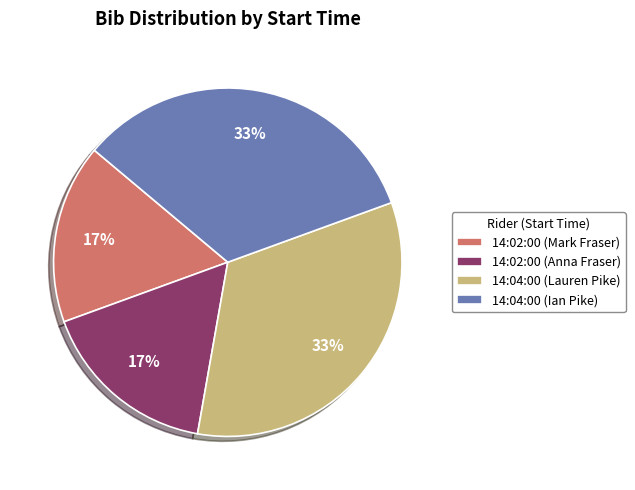

Between 14:02:00 (Anna Fraser) and 14:04:00 (Lauren Pike), which is larger?

14:04:00 (Lauren Pike)